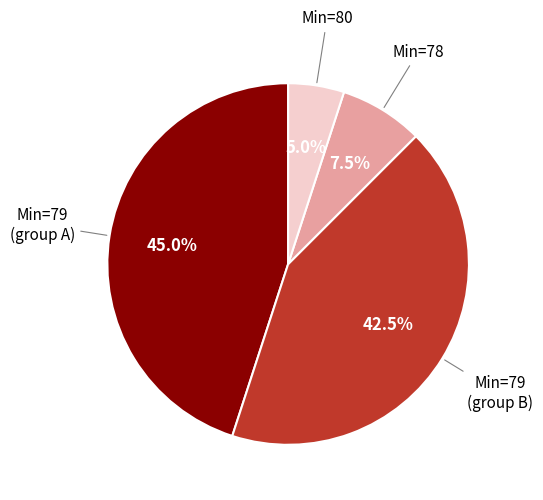

Which slice is the smallest?

Min=80